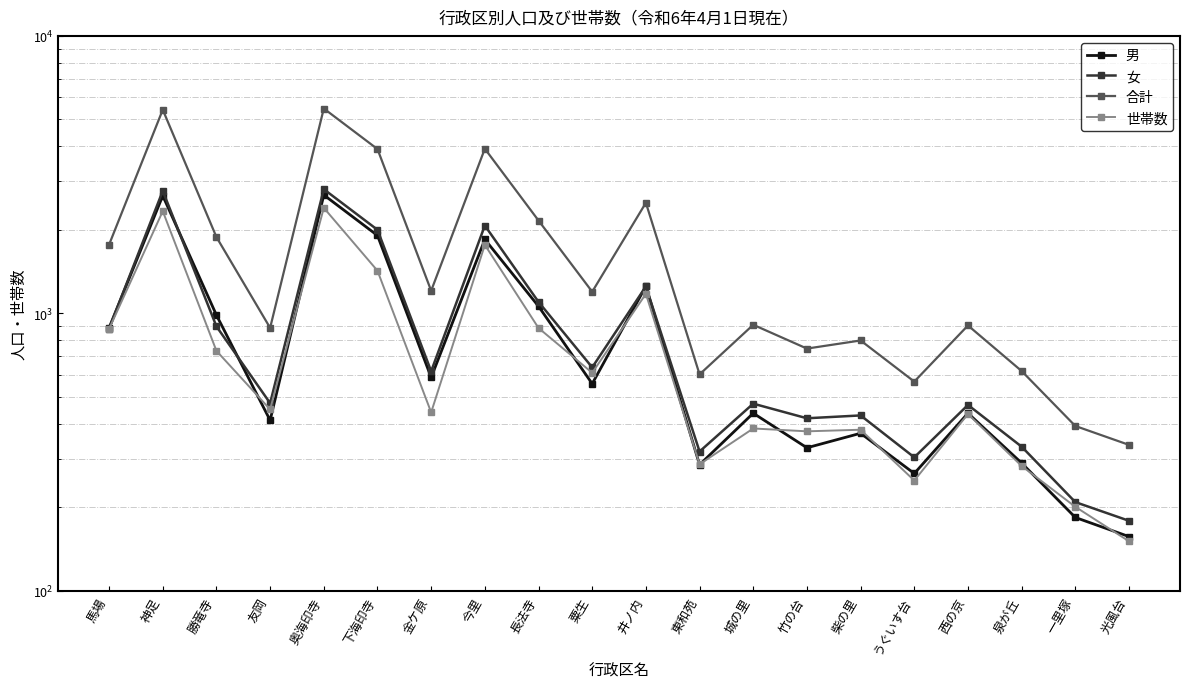

How many series are shown in this chart?

4